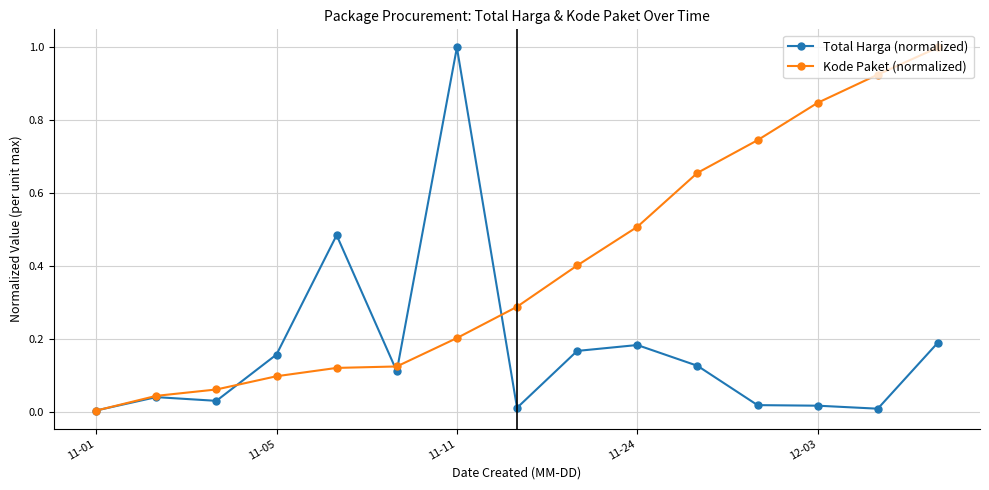

Which series has the largest total across all categories?

Kode Paket (normalized)